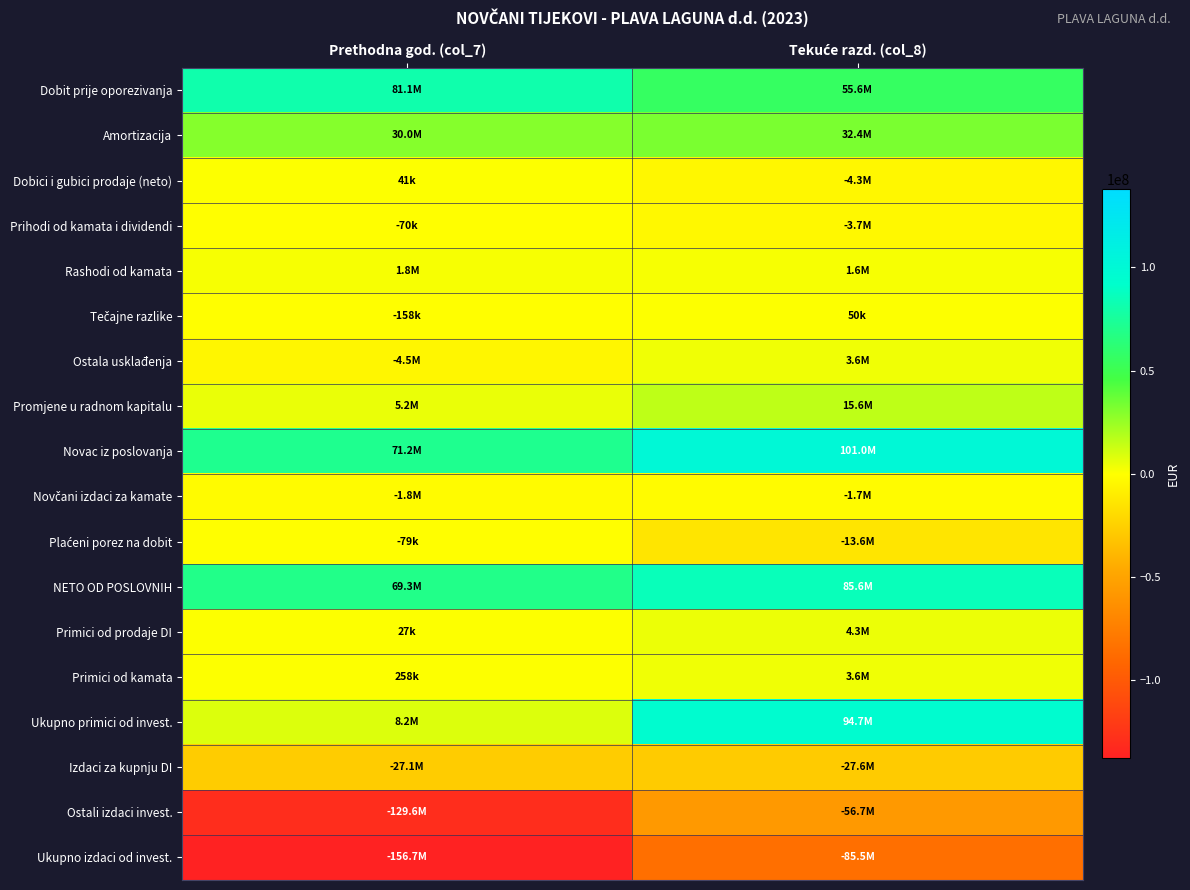

What is the greatest value displayed?

100952250